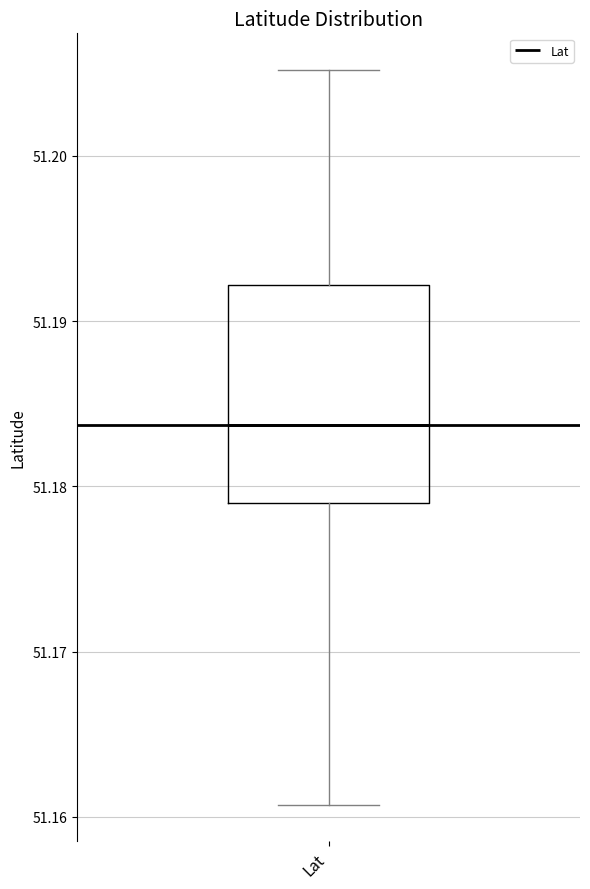

Where does the lower whisker of the box for Lat end on the y-axis? The values are not printed on the chart, so give them approximately, as read against the axis.

51.161